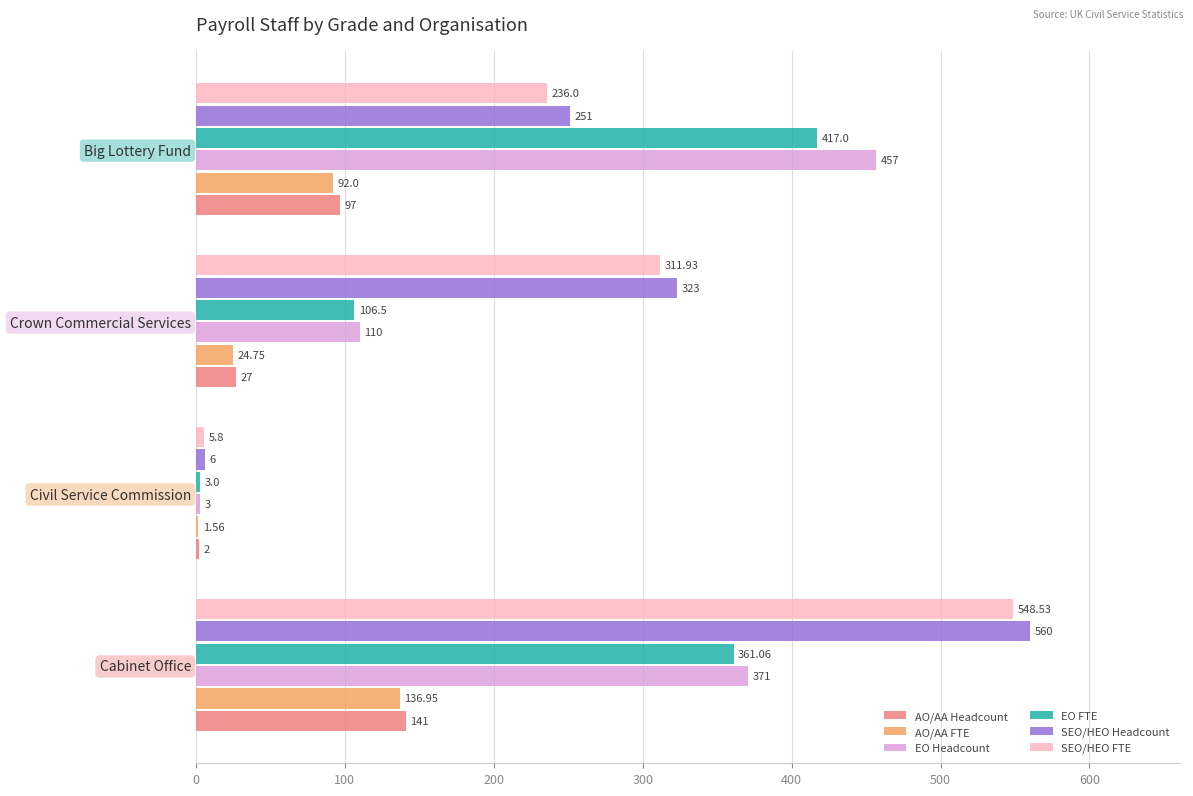

At which label is EO Headcount closest to 230?

Crown Commercial Services